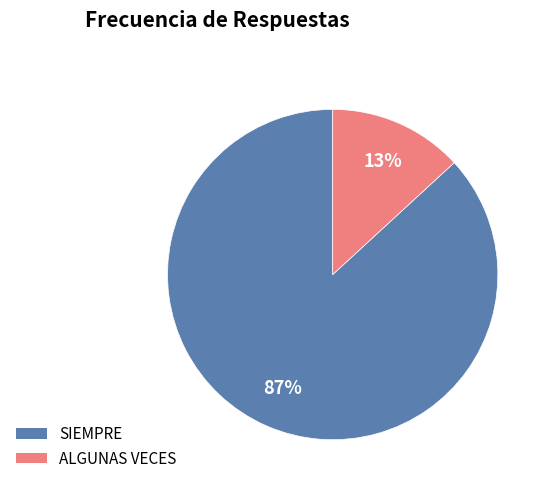

Rank the categories by value from highest to lowest.

SIEMPRE, ALGUNAS VECES